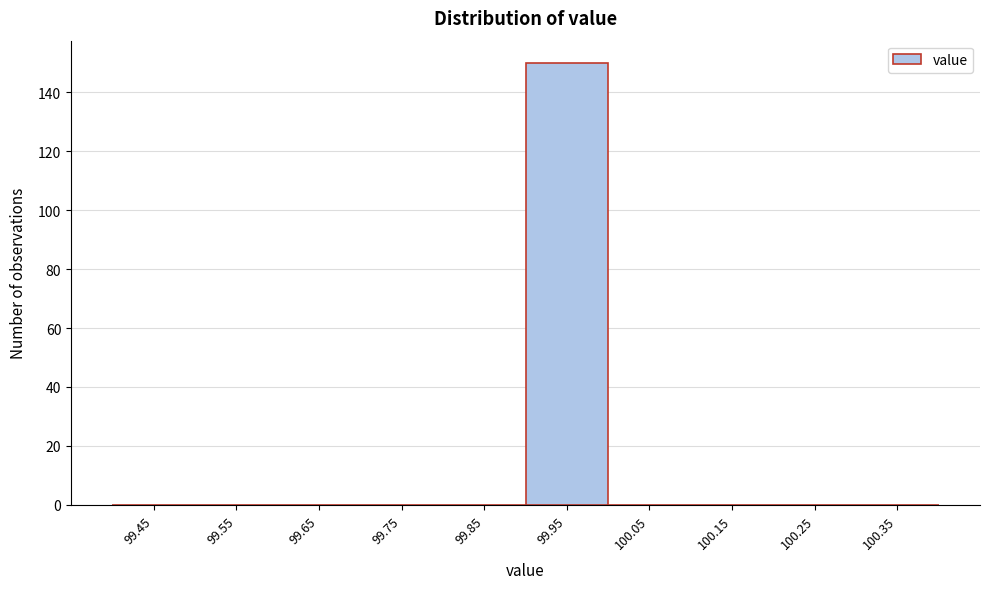

Reading left to right, list every bar in this chart as the range it spans on the x-axis followed by its height. The values are not printed on the chart, so give them approximately, as read against the axis.

99.4 to 99.5: 0
99.5 to 99.6: 0
99.6 to 99.7: 0
99.7 to 99.8: 0
99.8 to 99.9: 0
99.9 to 100.0: 150
100.0 to 100.1: 0
100.1 to 100.2: 0
100.2 to 100.3: 0
100.3 to 100.4: 0